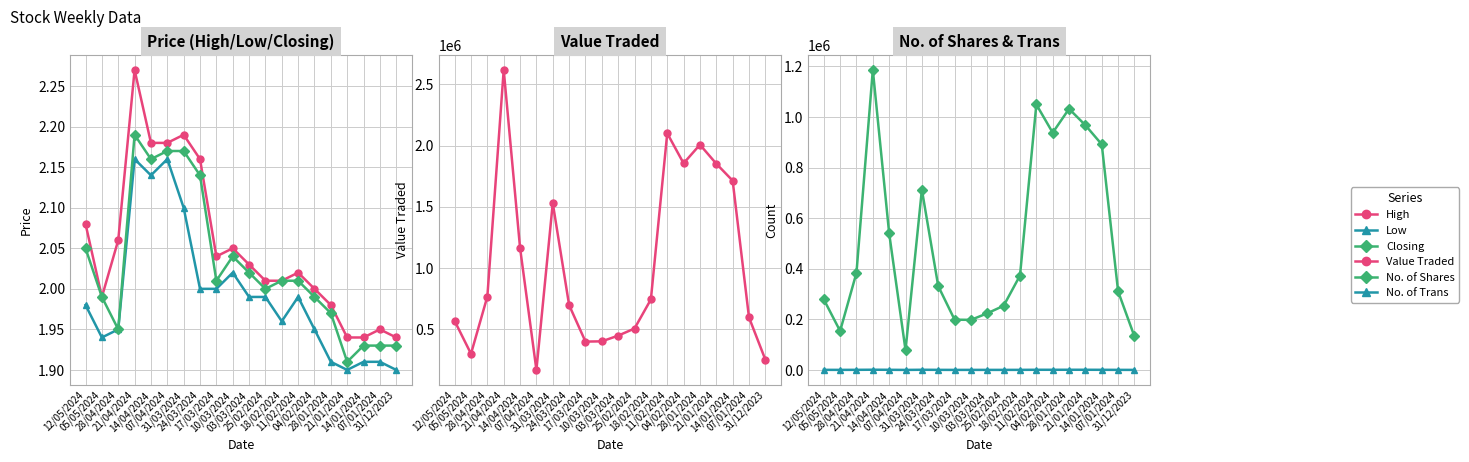

Reading left to right, what are all the values shown in this chart?

High: 2.1	2.0	2.1	2.3	2.2	2.2	2.2	2.2	2.0	2.0	2.0	2.0	2.0	2.0	2.0	2.0	1.9	1.9	1.9	1.9
Low: 2.0	1.9	1.9	2.2	2.1	2.2	2.1	2.0	2.0	2.0	2.0	2.0	2.0	2.0	1.9	1.9	1.9	1.9	1.9	1.9
Closing: 2.0	2.0	1.9	2.2	2.2	2.2	2.2	2.1	2.0	2.0	2.0	2.0	2.0	2.0	2.0	2.0	1.9	1.9	1.9	1.9
Value Traded: 569080.0	301454.0	768405.0	2616938.0	1165159.0	169846.0	1530172.0	698485.0	400933.0	402946.0	449491.0	507548.0	744868.0	2099805.0	1855115.0	2006889.0	1851983.0	1713746.0	597882.0	253695.0
No. of Shares: 278956.0	153973.0	383925.0	1185935.0	539664.0	78255.0	712336.0	331405.0	198752.0	197939.0	223872.0	253671.0	373137.0	1049264.0	937789.0	1032101.0	967250.0	891531.0	310479.0	132333.0
No. of Trans: 402.0	274.0	465.0	869.0	594.0	102.0	703.0	374.0	187.0	256.0	242.0	239.0	344.0	667.0	640.0	741.0	698.0	534.0	327.0	191.0